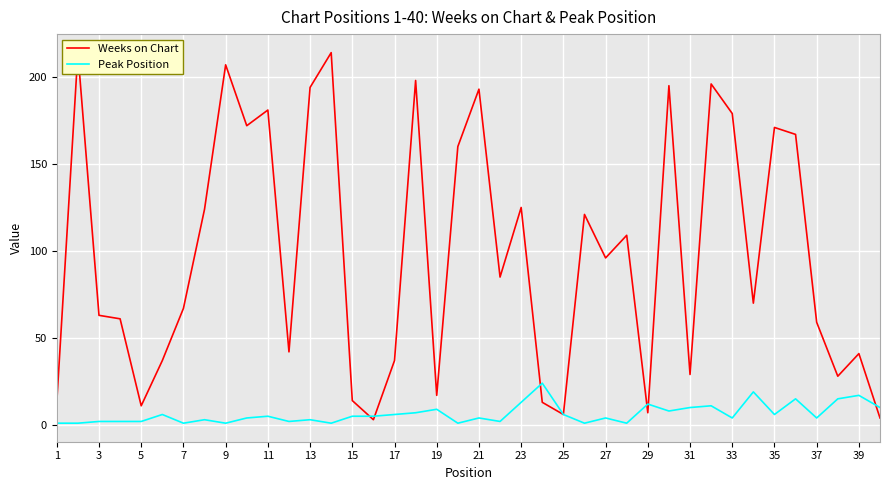

How many lines are shown in the chart?

2